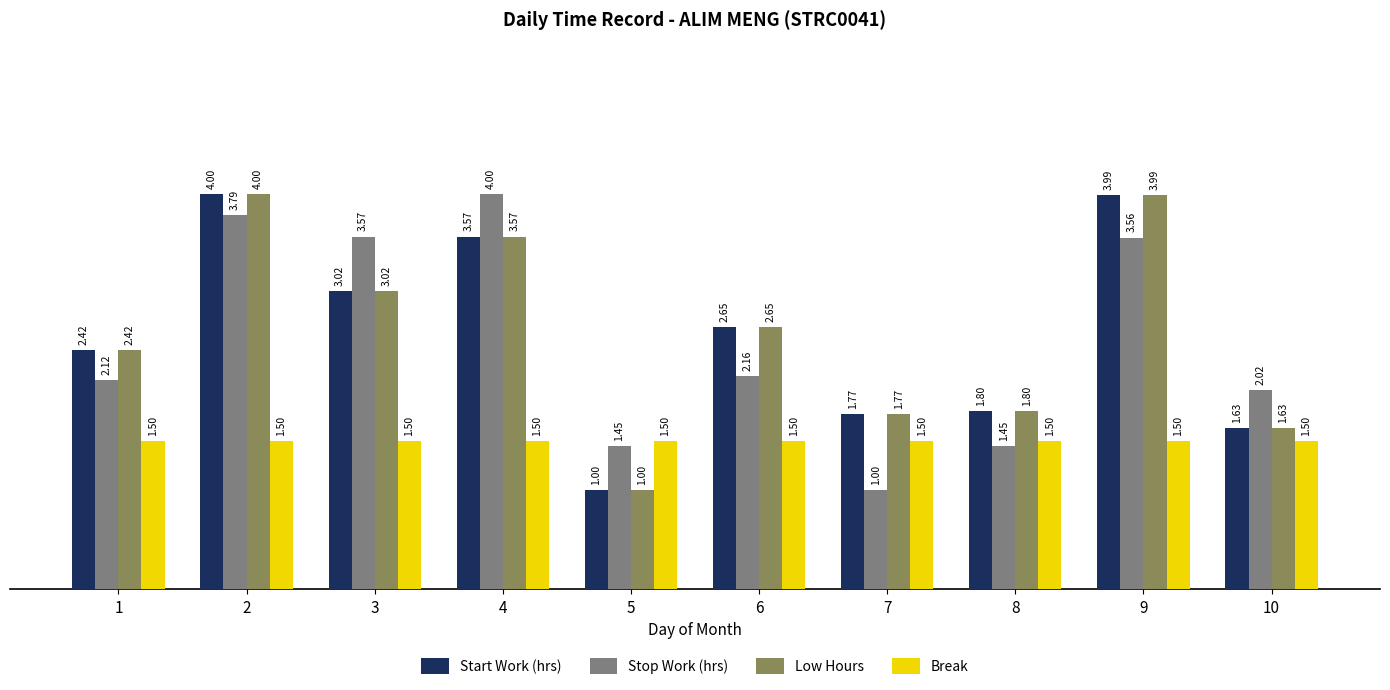

Is the value of Break at 2 greater than the value of Stop Work (hrs) at 8?

Yes